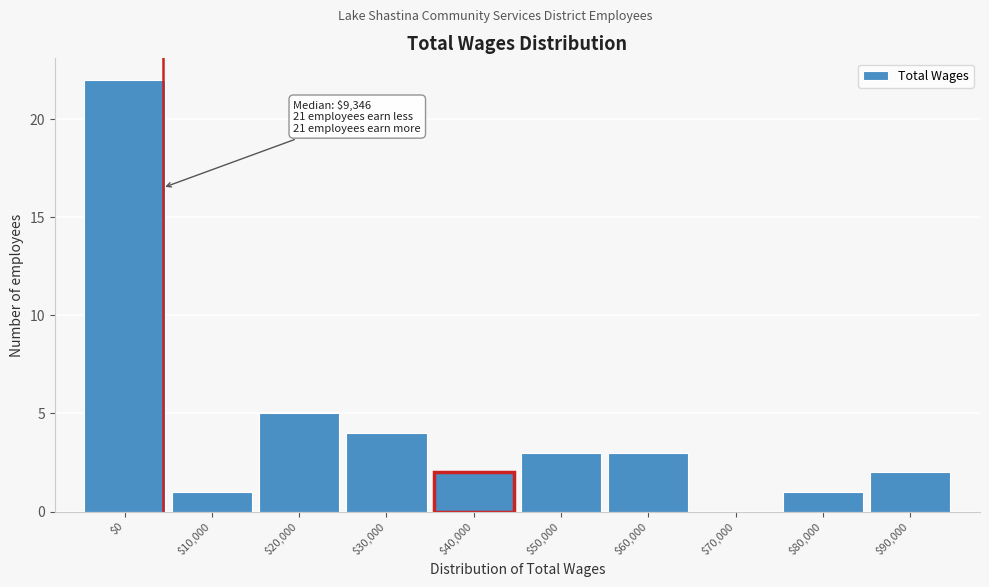

Which label corresponds to the largest value in the chart?

$0